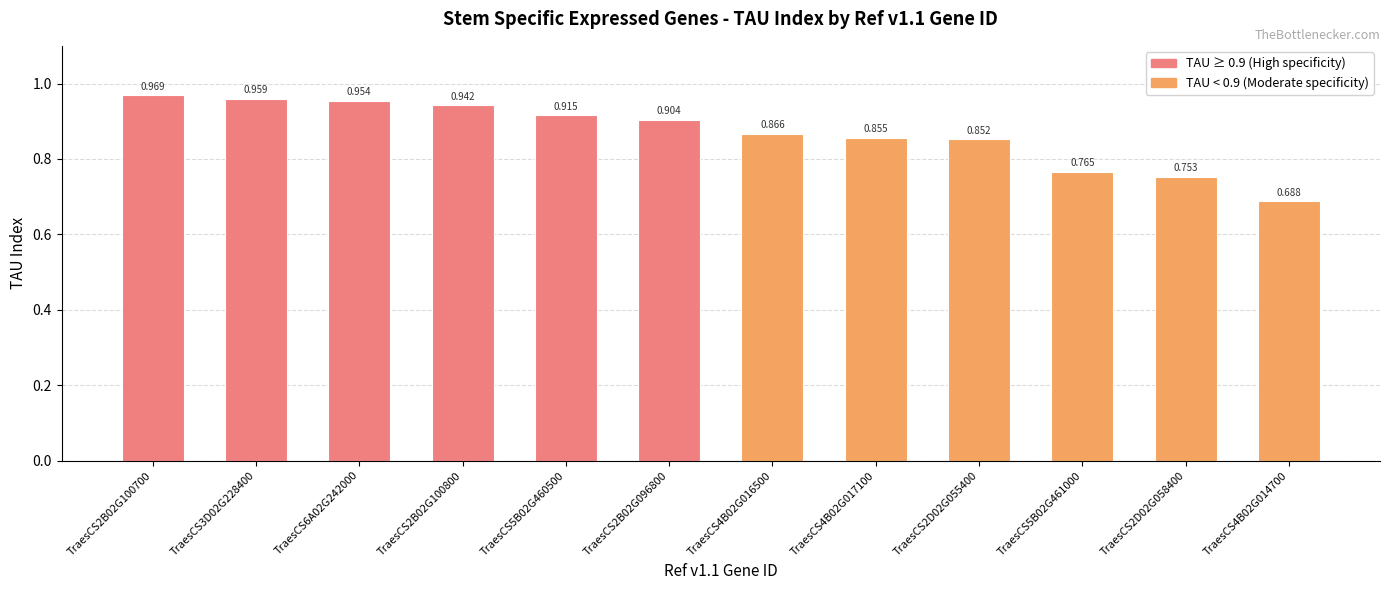

How many bars are there in total?

12